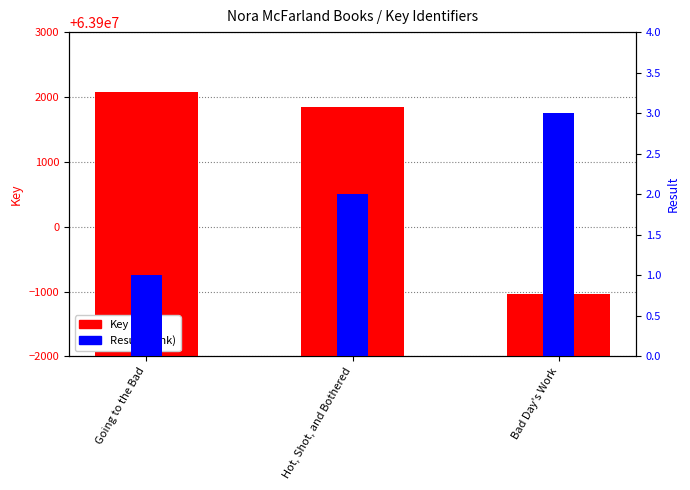

What is the highest value of the Result series?

3